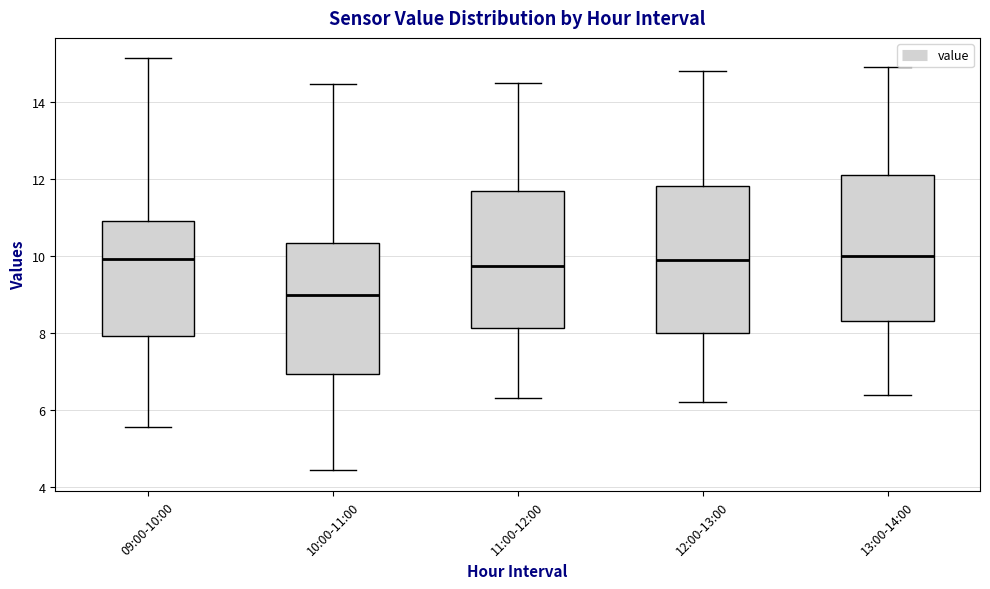

Reading left to right, transcribe this box plot: for each box, give where its median line is, the range the box spans, and where its two whiskers end, as read against the y-axis. The values are not printed on the chart, so give them approximately, as read against the axis.

09:00-10:00: median 10.0, box 8.0 to 11.0, whiskers 5.6 to 15.2
10:00-11:00: median 9.0, box 7.0 to 10.4, whiskers 4.4 to 14.4
11:00-12:00: median 9.8, box 8.2 to 11.8, whiskers 6.4 to 14.6
12:00-13:00: median 10.0, box 8.0 to 11.8, whiskers 6.2 to 14.8
13:00-14:00: median 10.0, box 8.4 to 12.2, whiskers 6.4 to 15.0